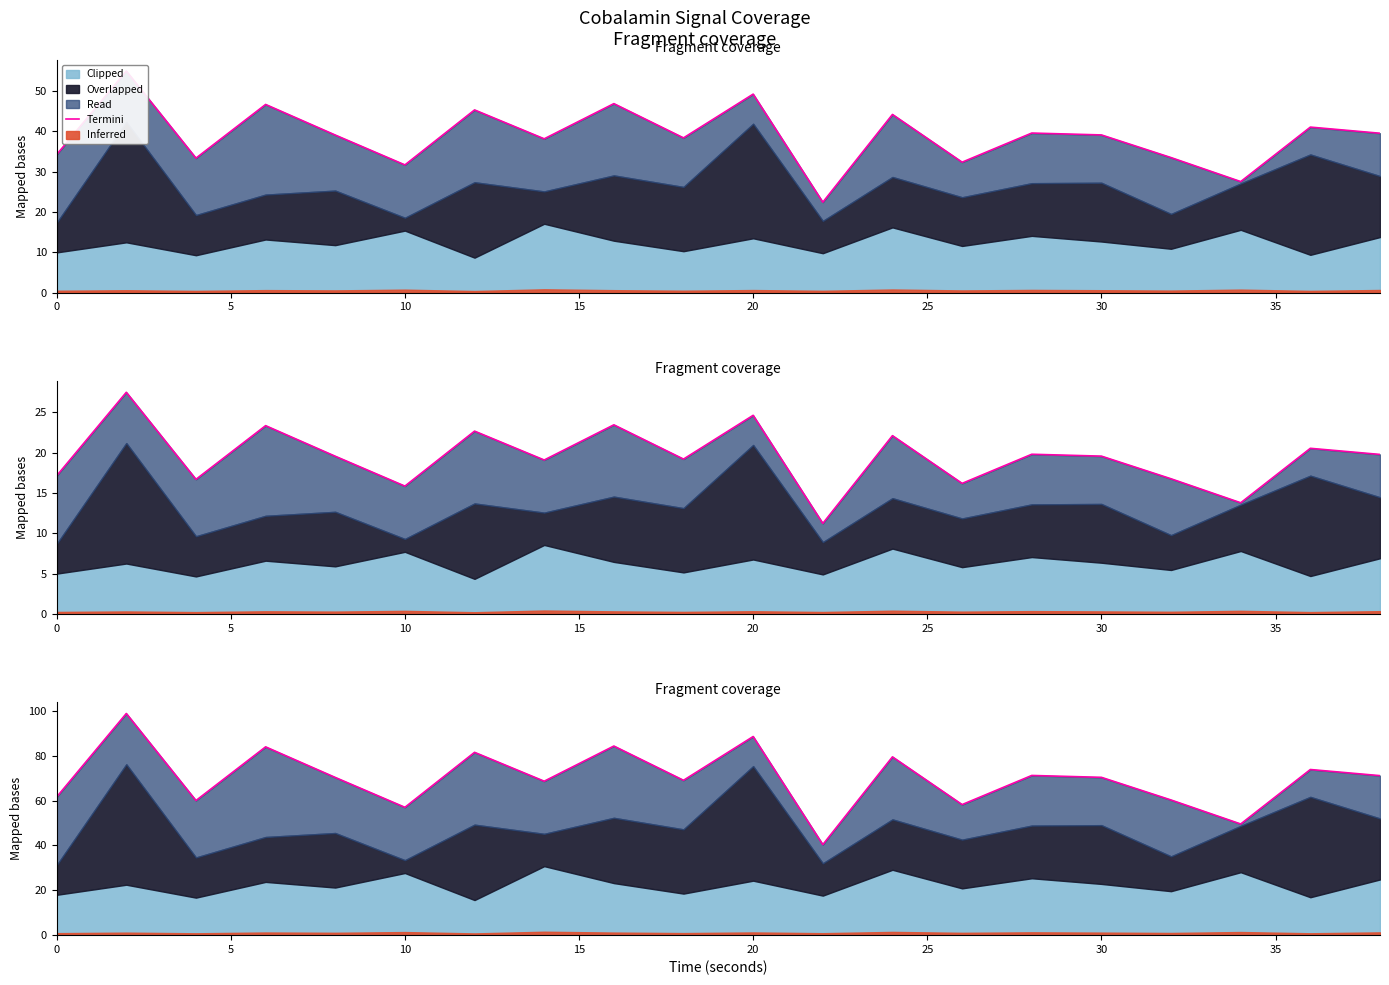

Is it true that the value at 30 is 99.7?

False